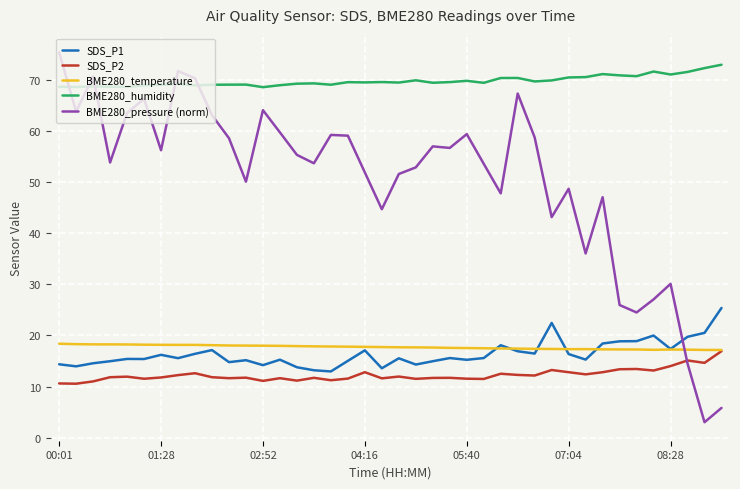

What is the minimum value shown in the chart?

3.0